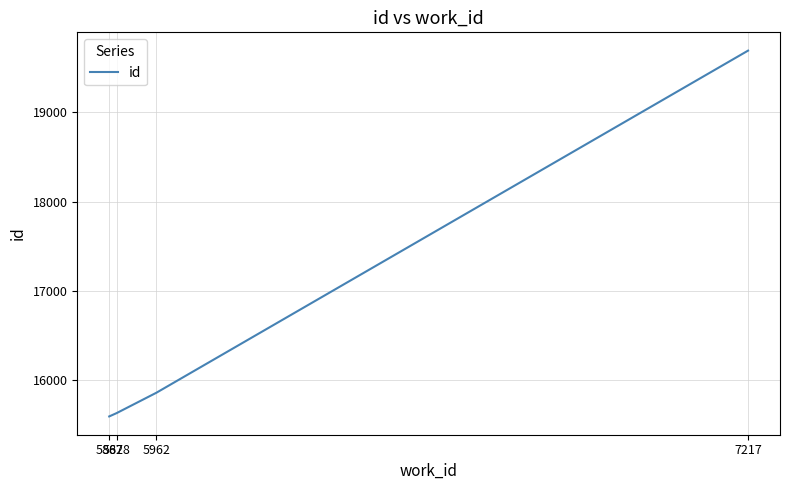

Reading left to right, list all the values displayed in this chart.

5862=15596	5878=15634	5962=15861	7217=19688